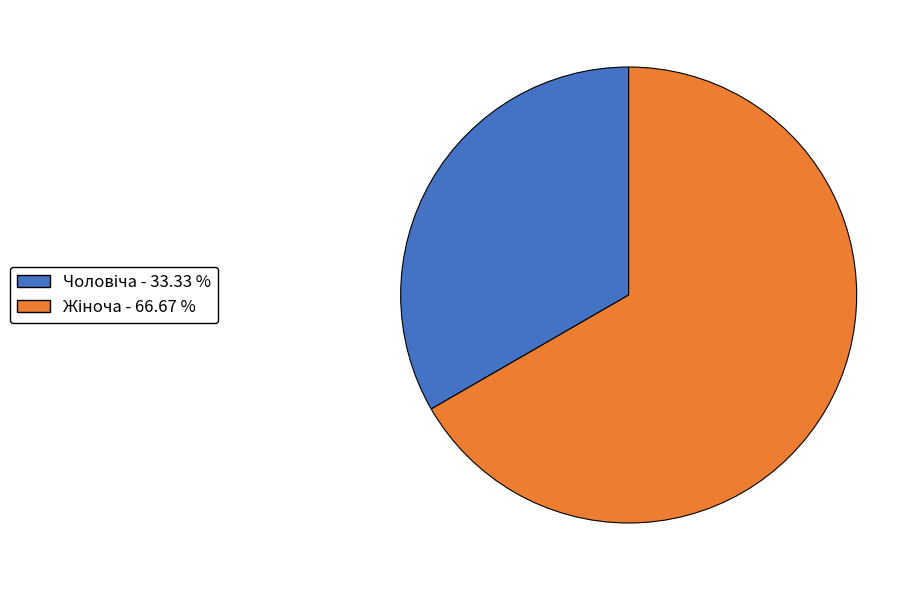

Is there a majority slice in this chart?

Yes